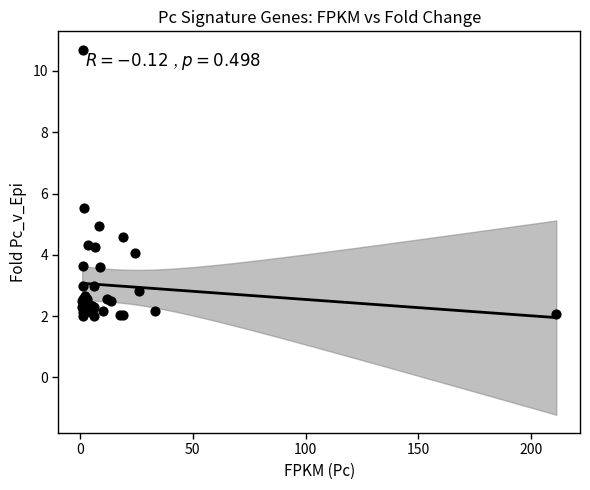

What Y value in the scatter plot is closest to 6?

5.5